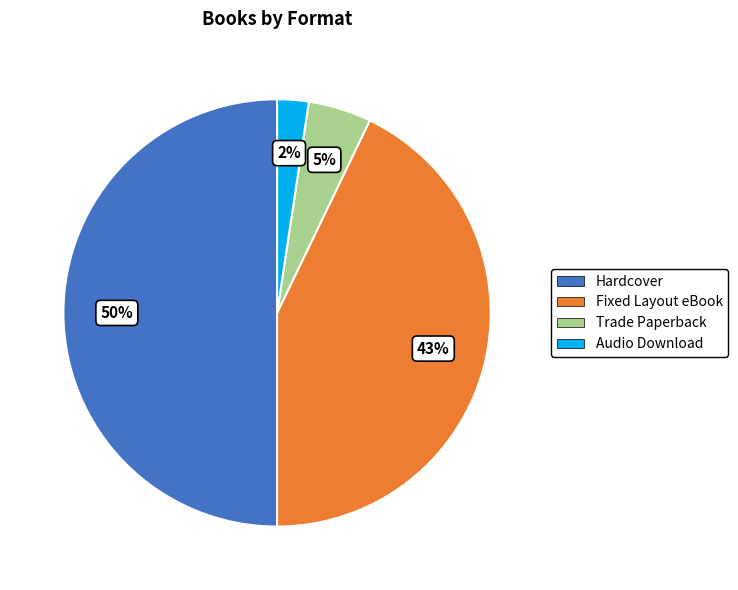

To the nearest percent, what is the difference between the largest and smallest slice percentages?

48%